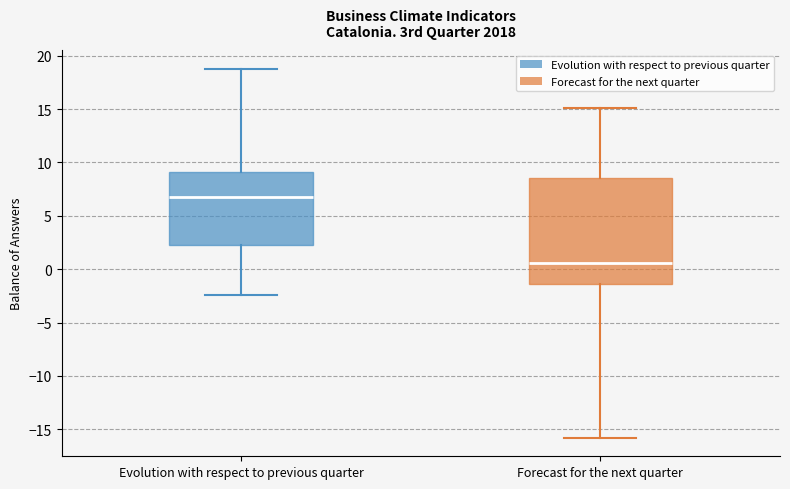

Reading left to right, read every box against the y-axis: the position of its median line, the range the box covers, and the ends of its whiskers. The values are not printed on the chart, so give them approximately, as read against the axis.

Evolution with respect to previous quarter: median 7.0, box 2.0 to 9.0, whiskers -2.5 to 19.0
Forecast for the next quarter: median 0.5, box -1.5 to 8.5, whiskers -16.0 to 15.0